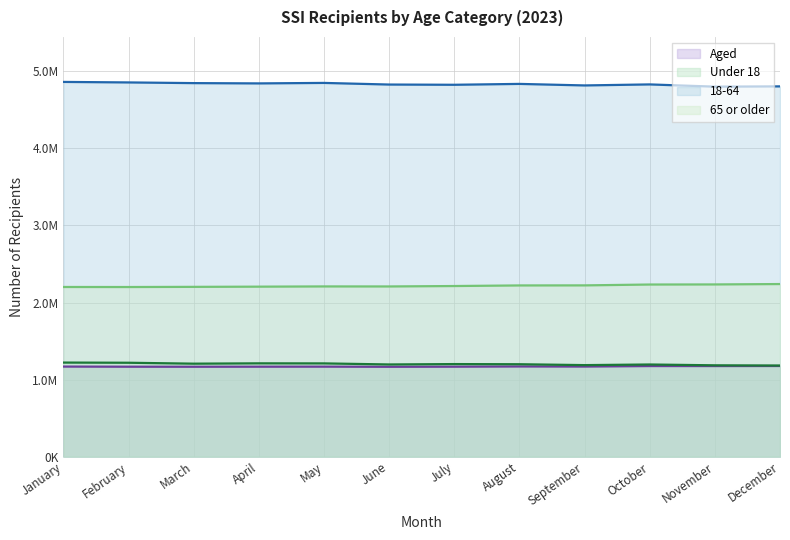

Read the 18-64 value at September, to the nearest 50.

4817250